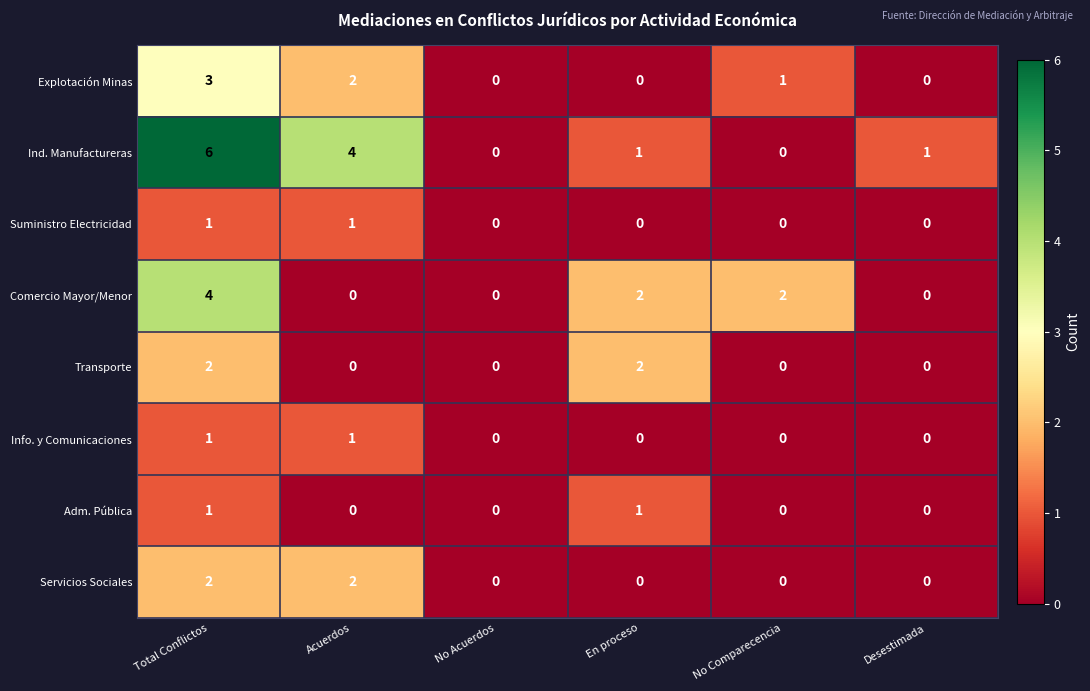

Which series has the widest spread of values?

Ind. Manufactureras